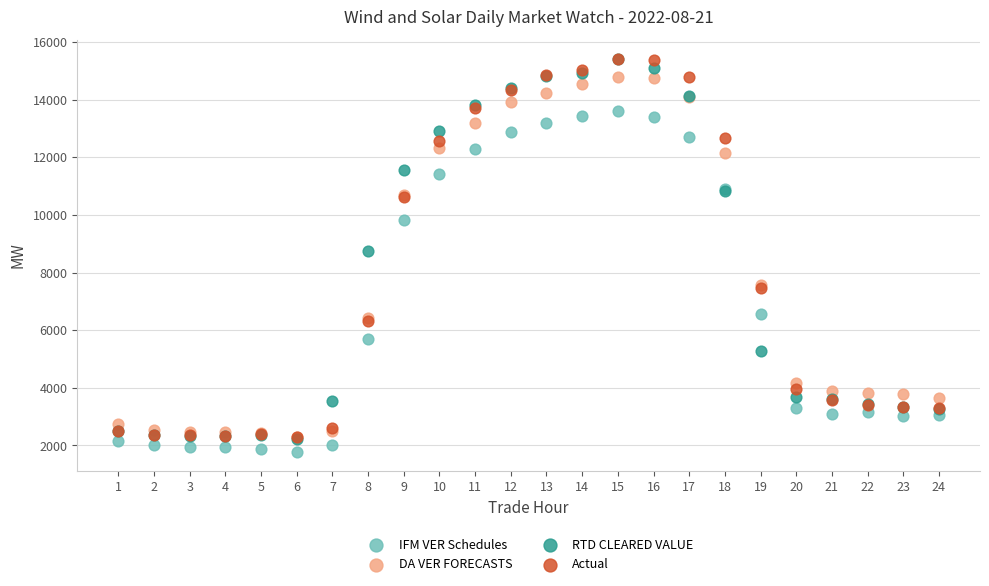

Across all series, what Y value is closest to 8590?

8744.9